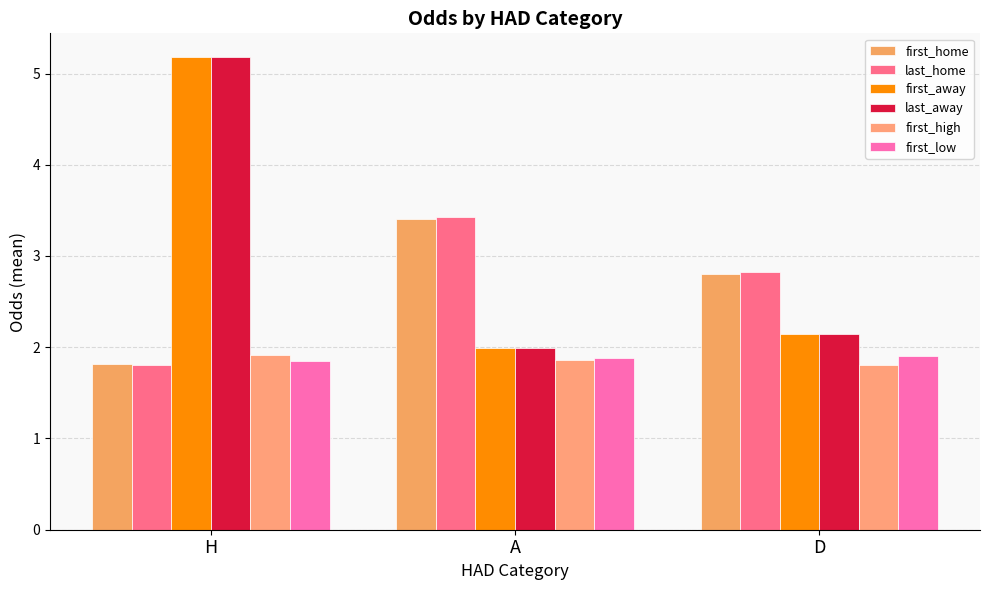

Reading left to right, extract all data points from this chart.

first_home: H=1.8	A=3.4	D=2.8
last_home: H=1.8	A=3.4	D=2.8
first_away: H=5.2	A=2.0	D=2.1
last_away: H=5.2	A=2.0	D=2.1
first_high: H=1.9	A=1.9	D=1.8
first_low: H=1.8	A=1.9	D=1.9